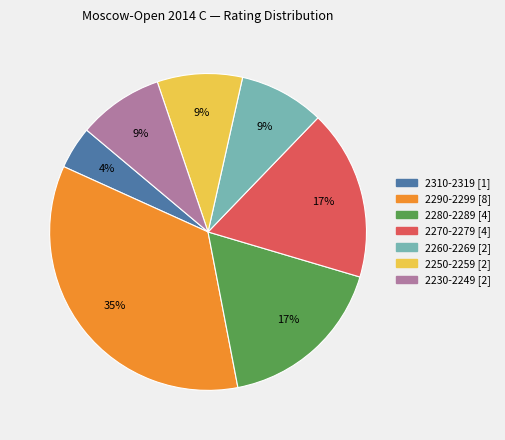

To the nearest percent, what is the average slice percentage?

14%